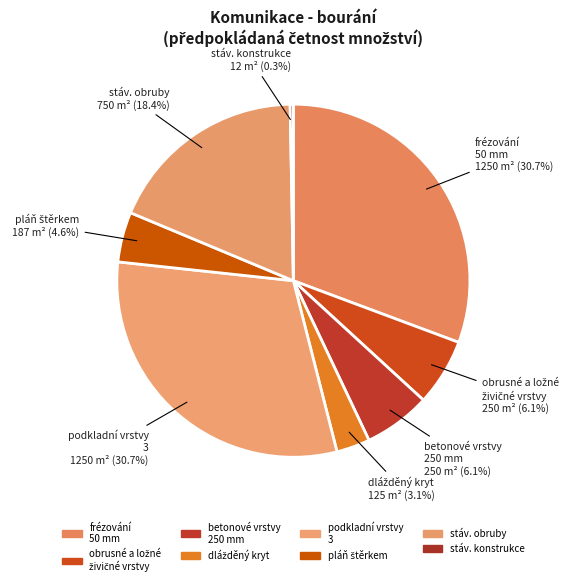

Which category has the smallest portion of the pie?

stáv. konstrukce